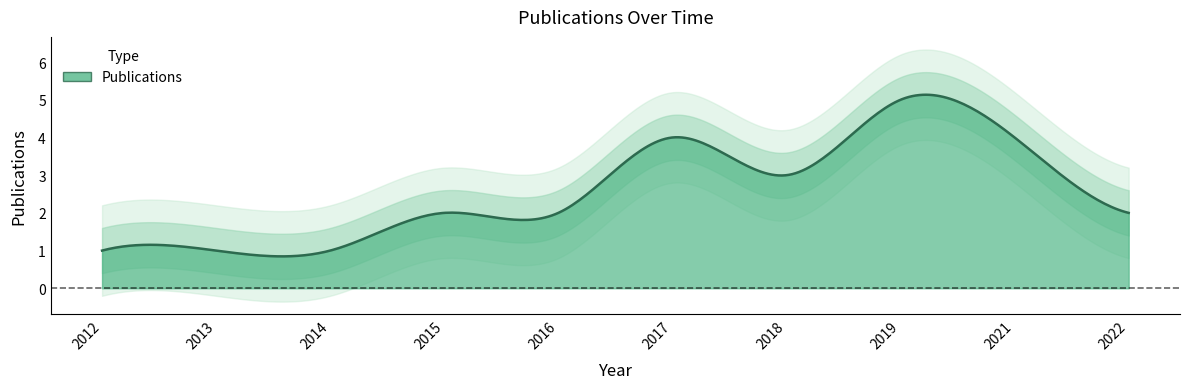

True or false: the data has more than 1 interior local peaks.

True